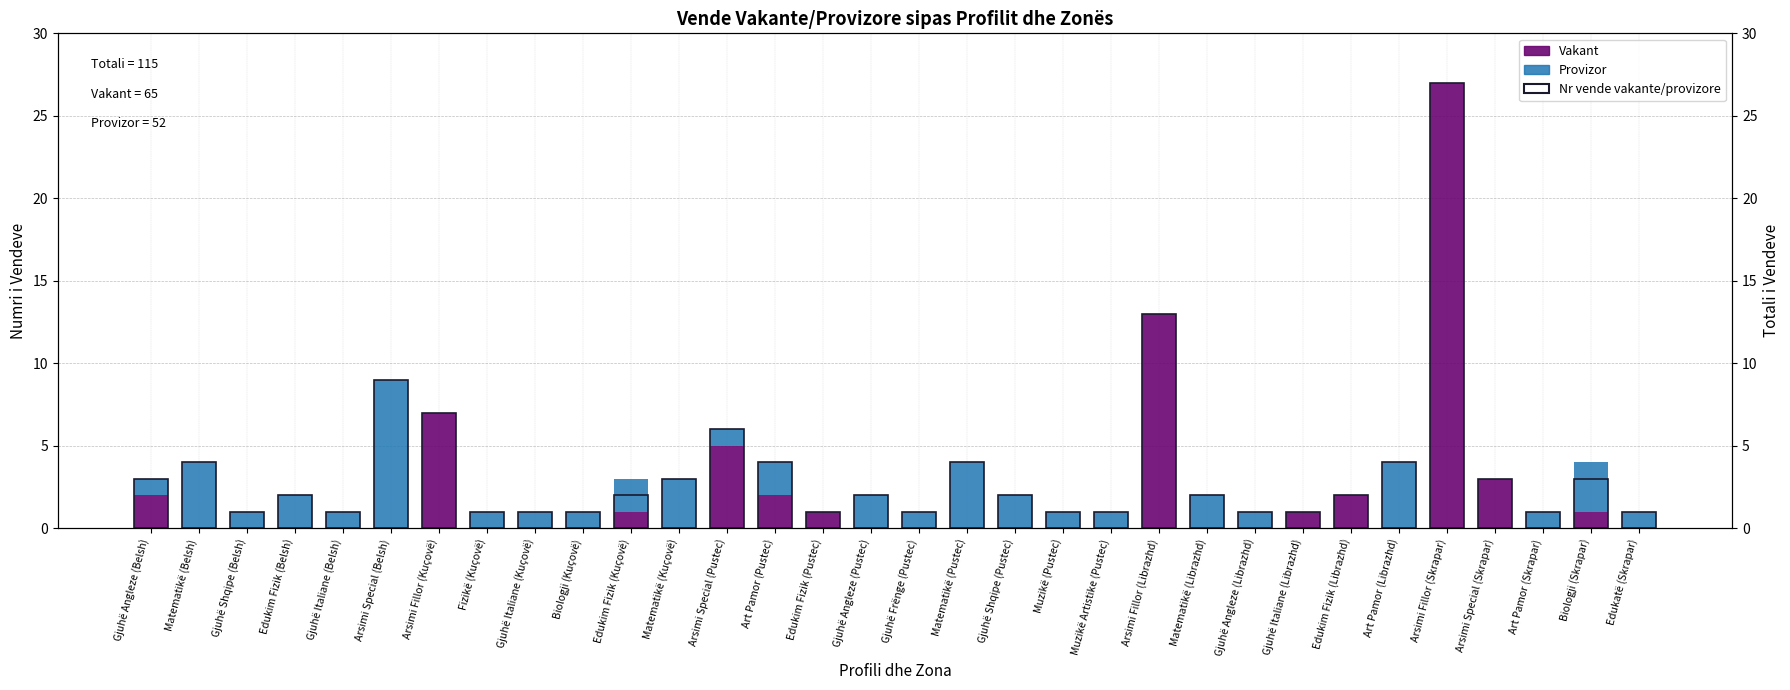

Is the value of Vakant at Art Pamor (Pustec) greater than the value of Provizor at Biologji (Kuçovë)?

Yes